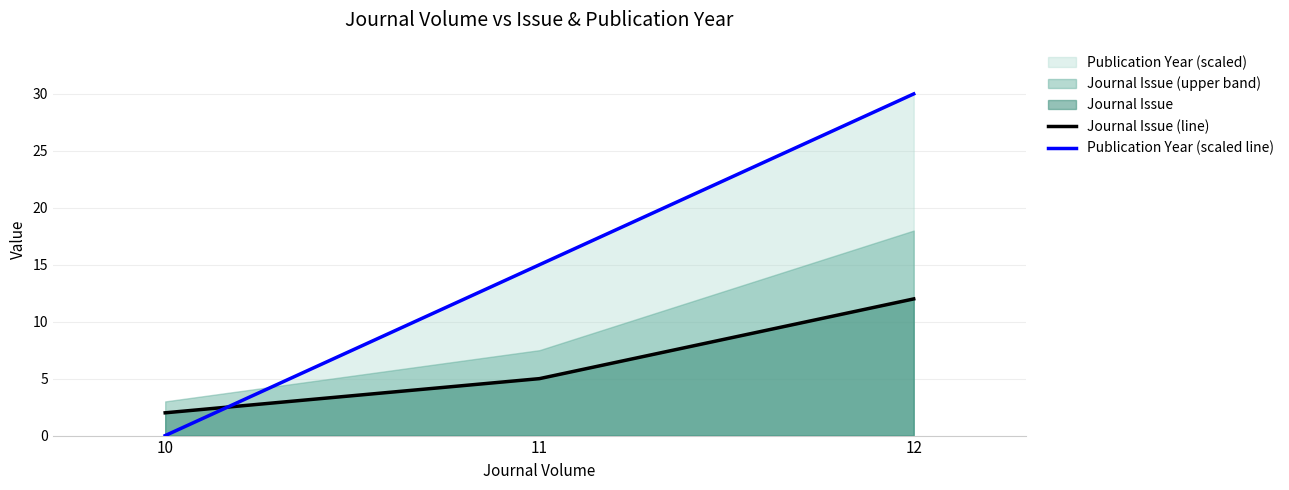

Reading right to left, extract all data points from this chart.

Journal Issue (line): 12=12	11=5	10=2
Publication Year (scaled line): 12=30	11=15	10=0